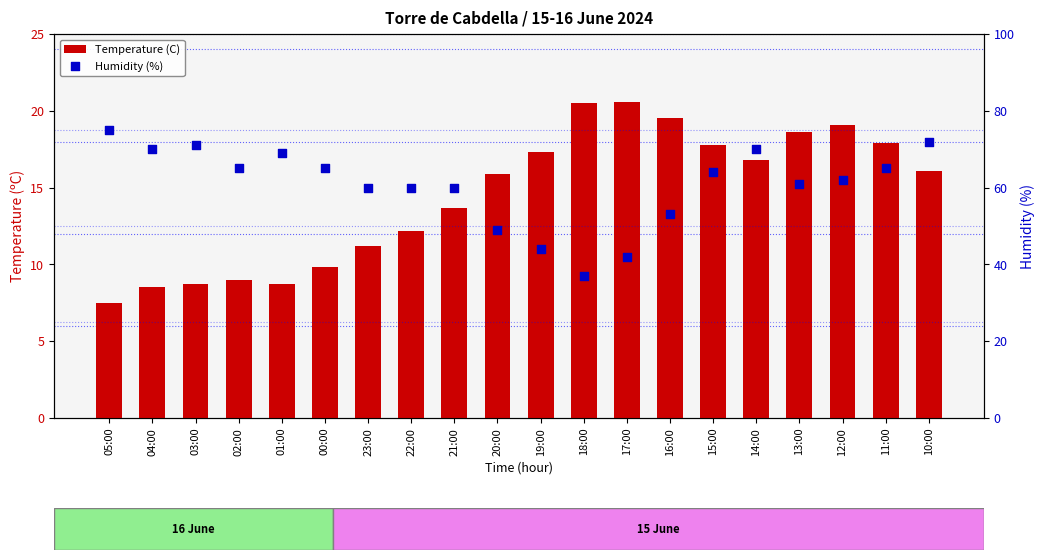

Which series reaches the minimum Y coordinate?

Temperature (C)